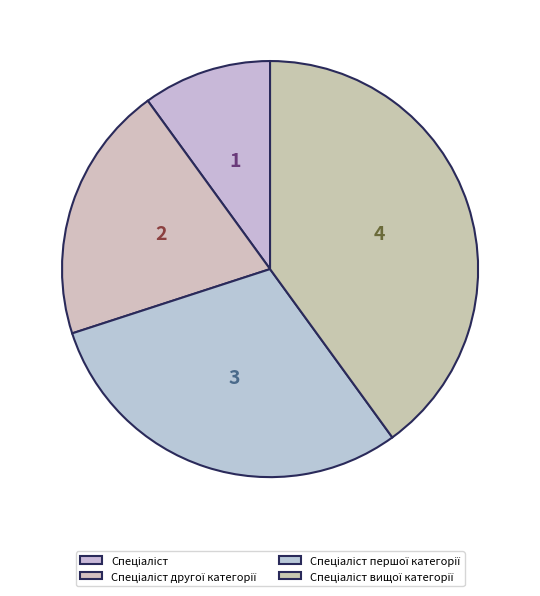

What is the change in value from Спеціаліст другої категорії to Спеціаліст вищої категорії?

+2